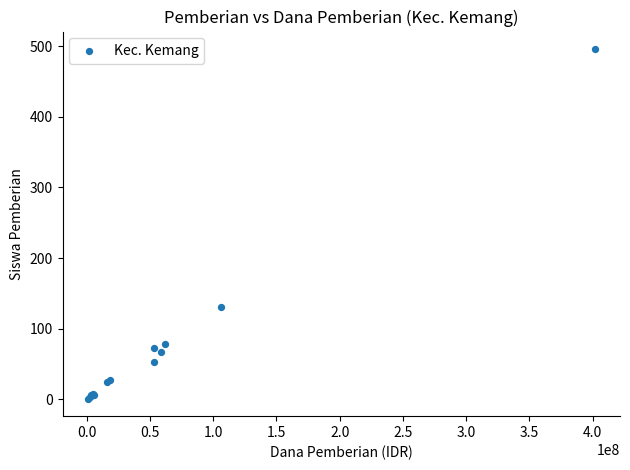

What Y value in the scatter plot is closest to 248?

131